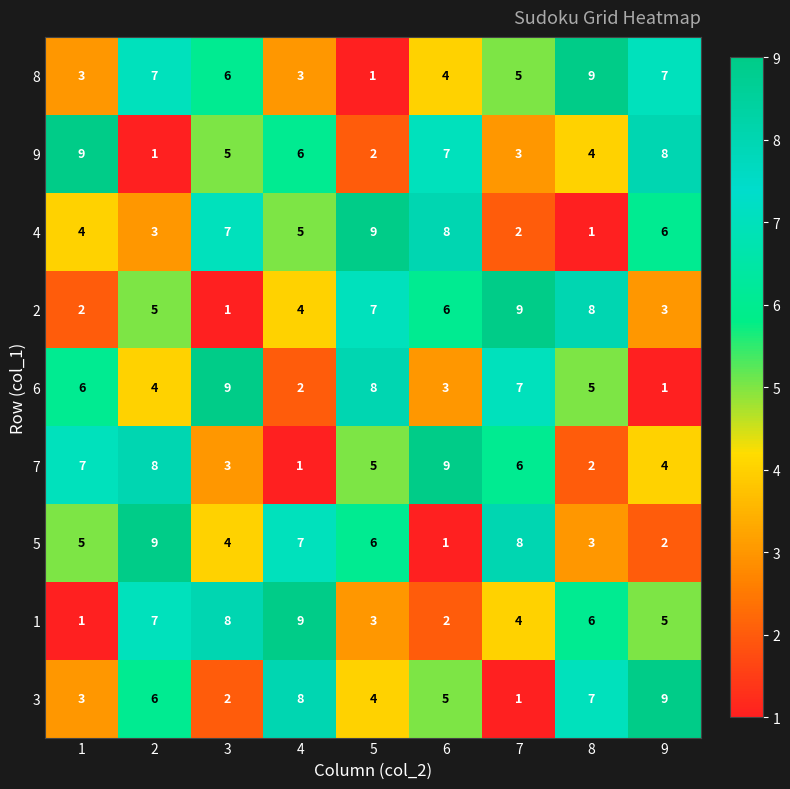

At 6, list the series in order from smallest to largest.

5, 1, 6, 8, 3, 2, 9, 4, 7